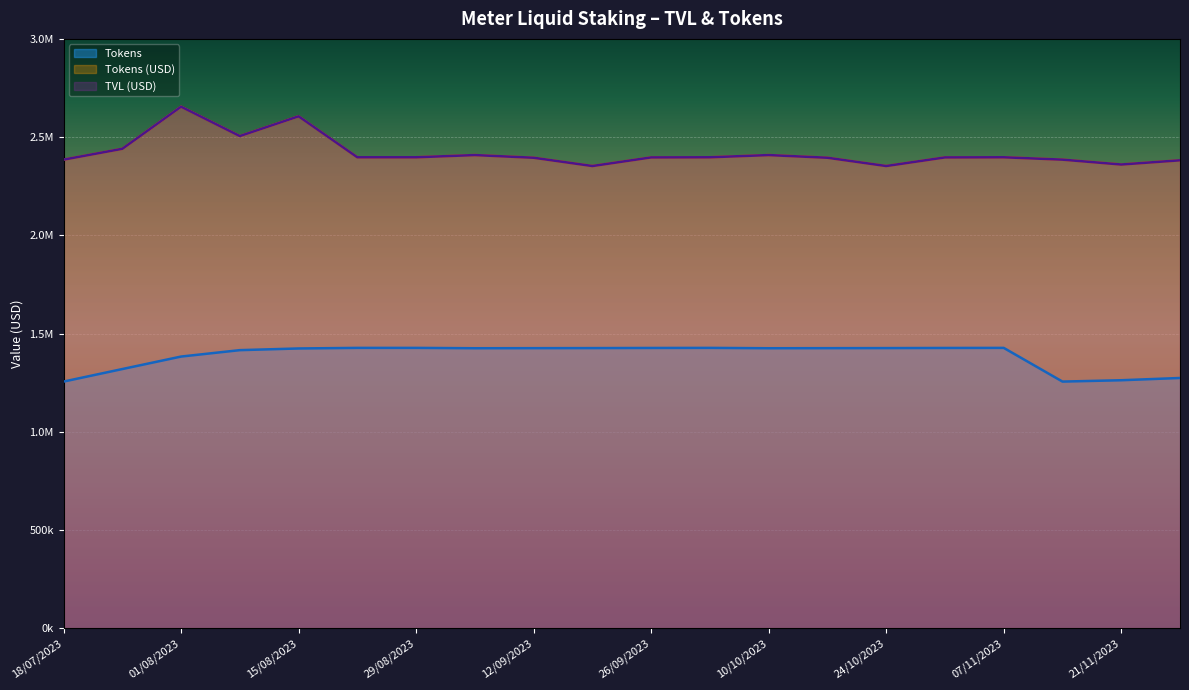

At which category does TVL (USD) reach its first local peak?

01/08/2023